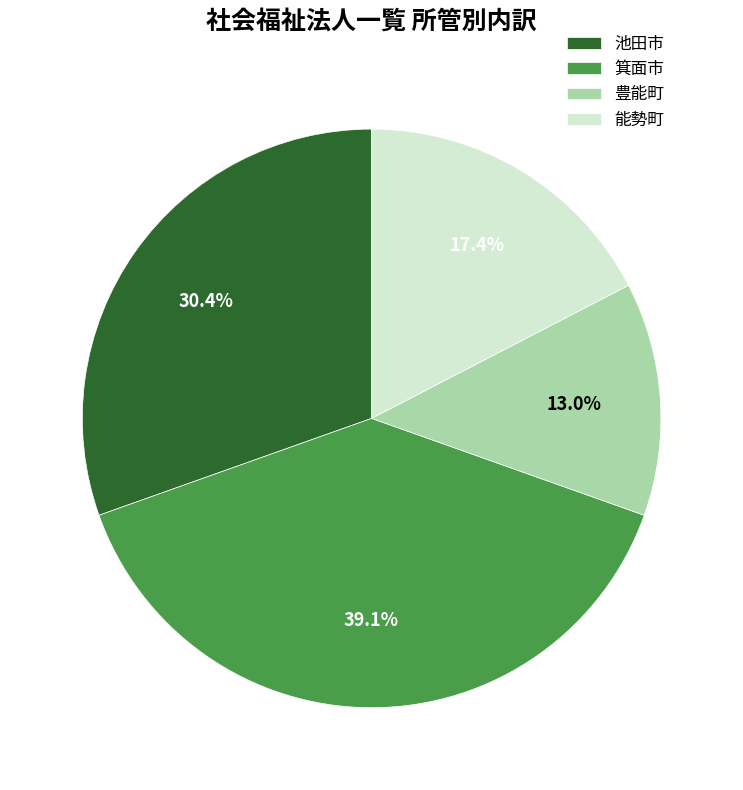

Is 箕面市 the majority of the pie?

No